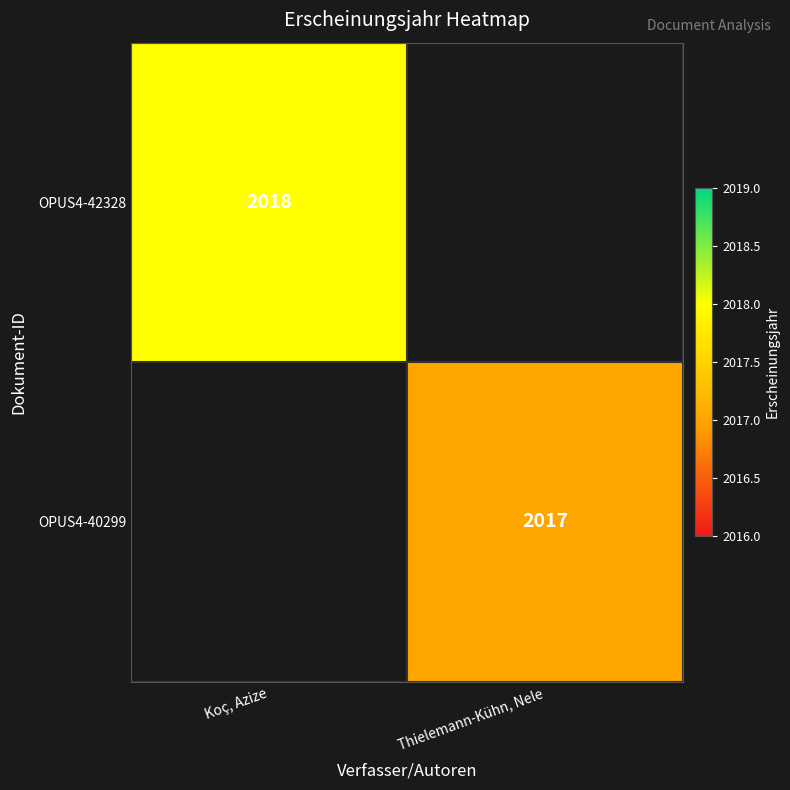

True or false: OPUS4-40299 has a value of 2017 at Thielemann-Kühn, Nele.

True